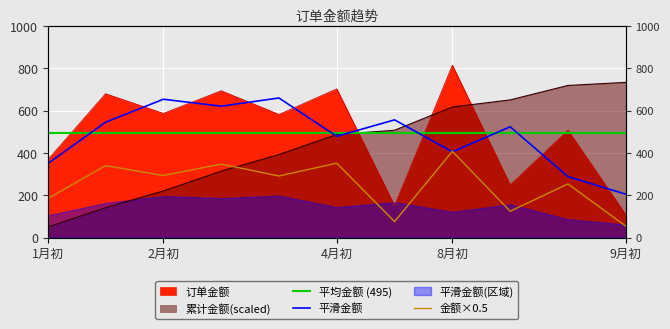

Between which two adjacent categories do 平滑金额 and 金额×0.5 first intersect?

6 and 7